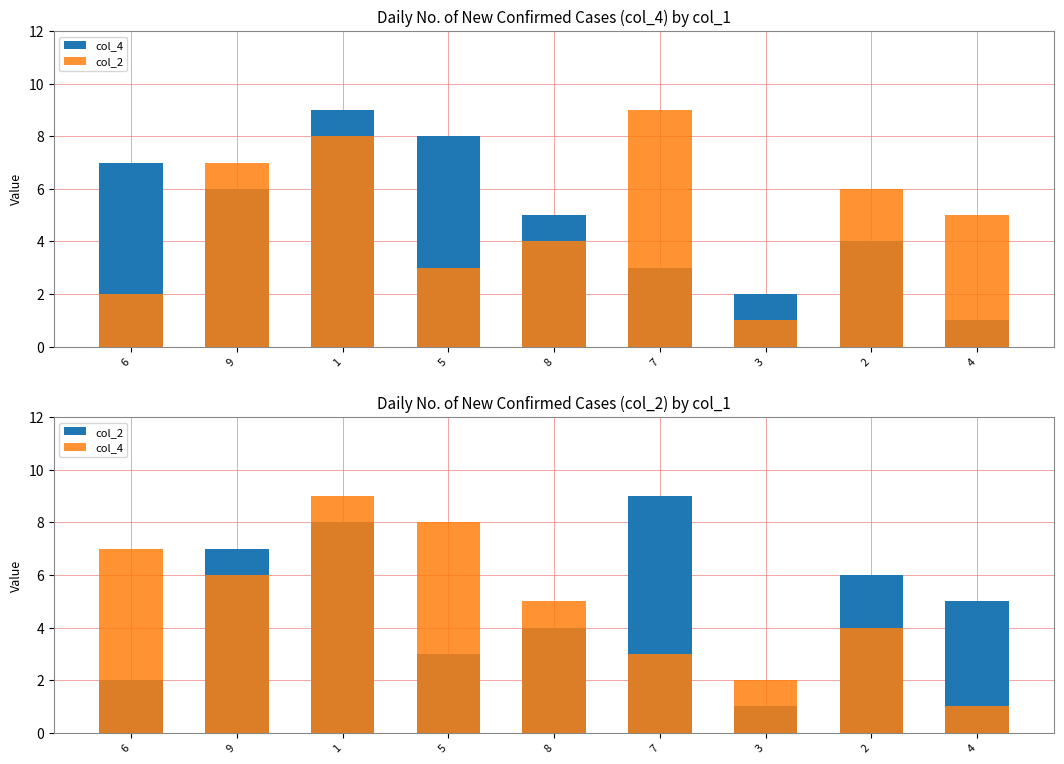

Is the value of col_4 at 4 greater than the value of col_2 at 1?

No